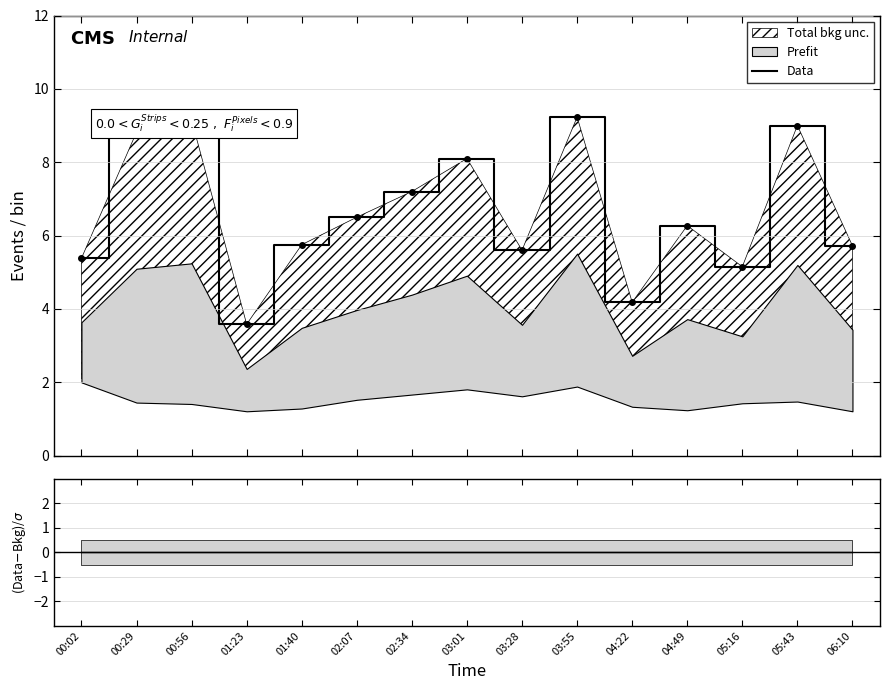

Reading left to right, list all the values displayed in this chart.

00:02=5.4	00:29=8.8	00:56=9.2	01:23=3.6	01:40=5.8	02:07=6.5	02:34=7.2	03:01=8.1	03:28=5.6	03:55=9.2	04:22=4.2	04:49=6.3	05:16=5.2	05:43=9.0	06:10=5.7